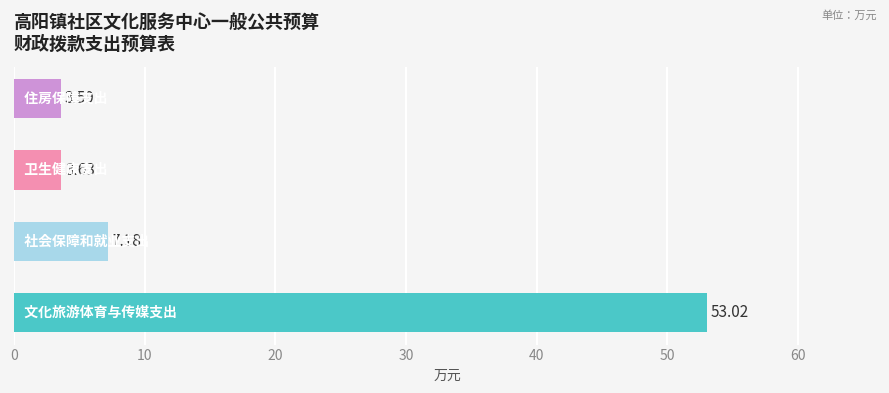

What is the difference between the maximum and minimum values?

49.4